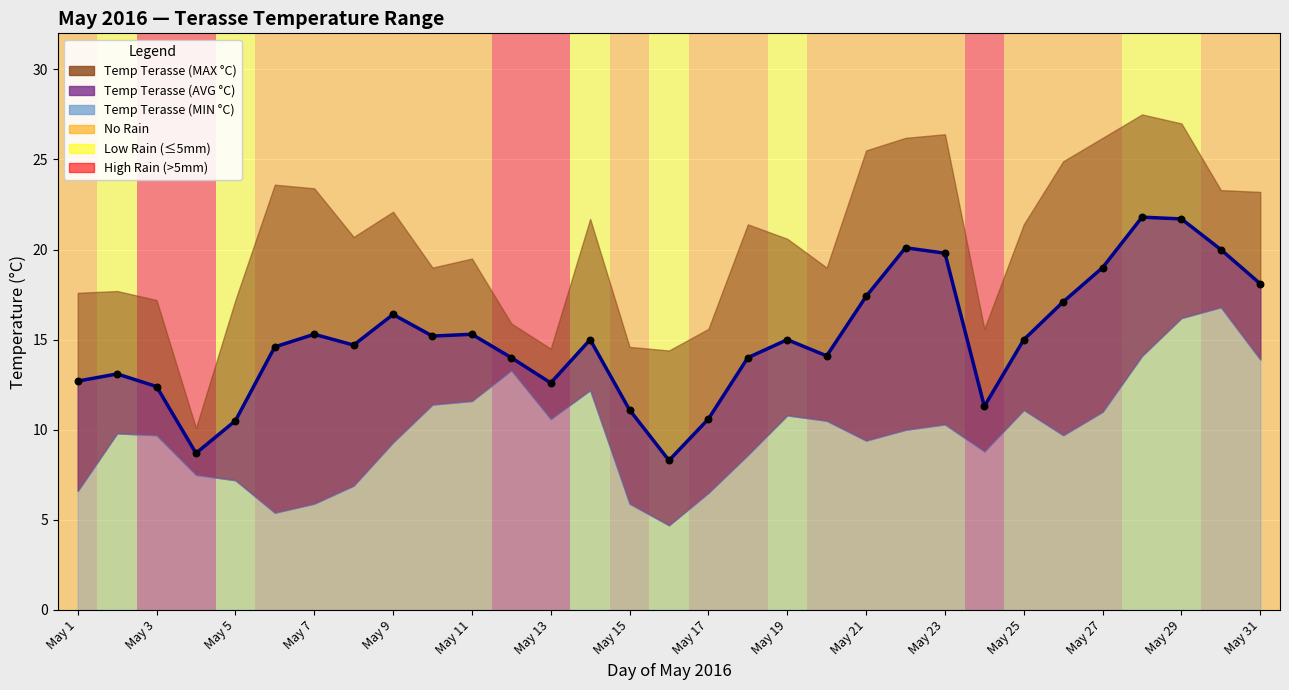

At which category is the sum across all series the highest?

May 29